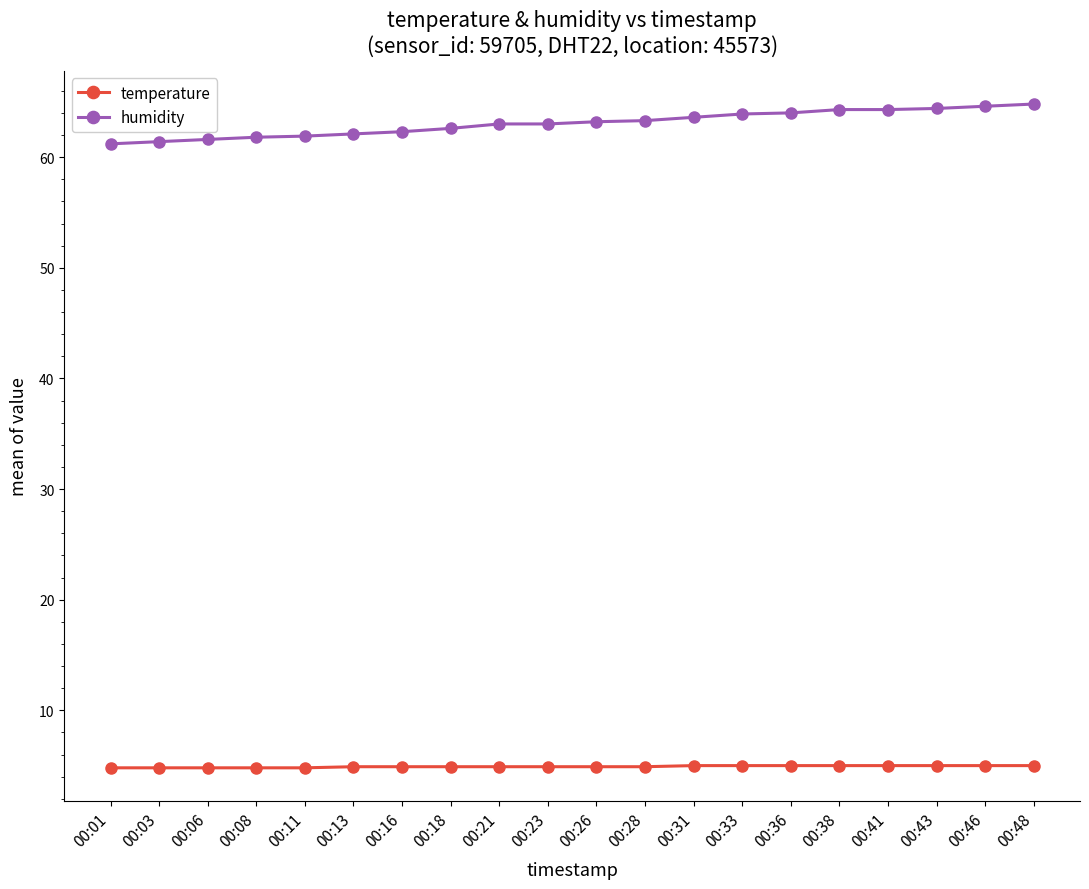

The value of humidity at 00:33 is 17.6. True or false?

False